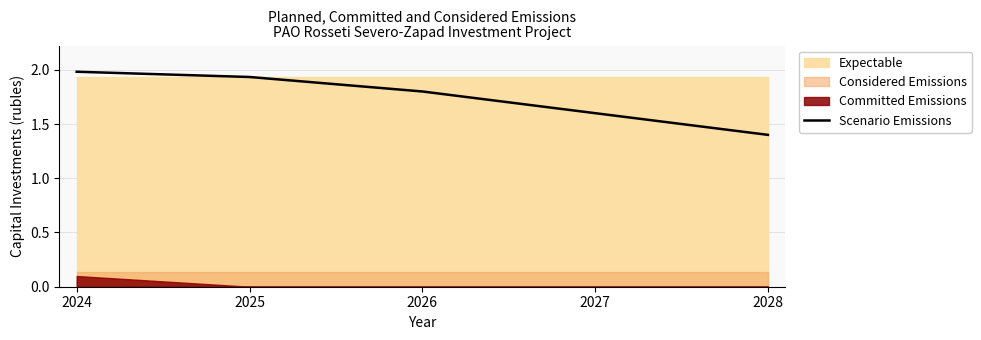

What is the difference between the values at 2028 and 2024?

0.6